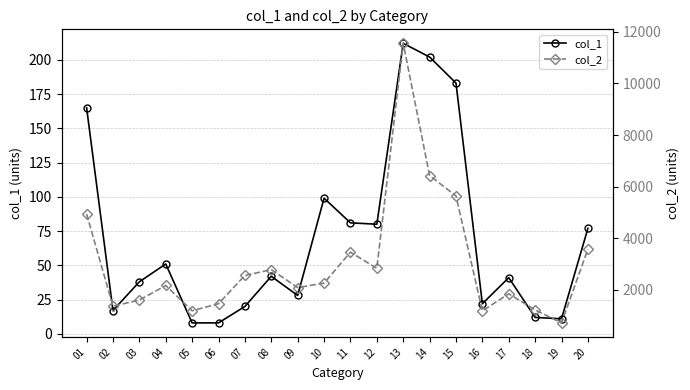

Reading right to left, transcribe all the data shown in this chart.

col_1: 77	11	12	41	22	183	202	212	80	81	99	28	42	20	8	8	51	38	17	165
col_2: 3580	726	1228	1852	1192	5644	6430	11552	2838	3465	2266	2093	2787	2563	1470	1195	2174	1611	1371	4944